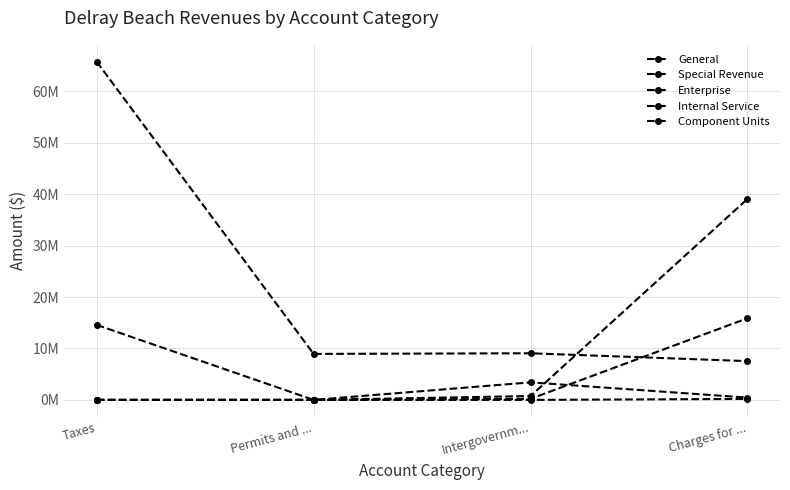

Which series has the largest total across all categories?

General